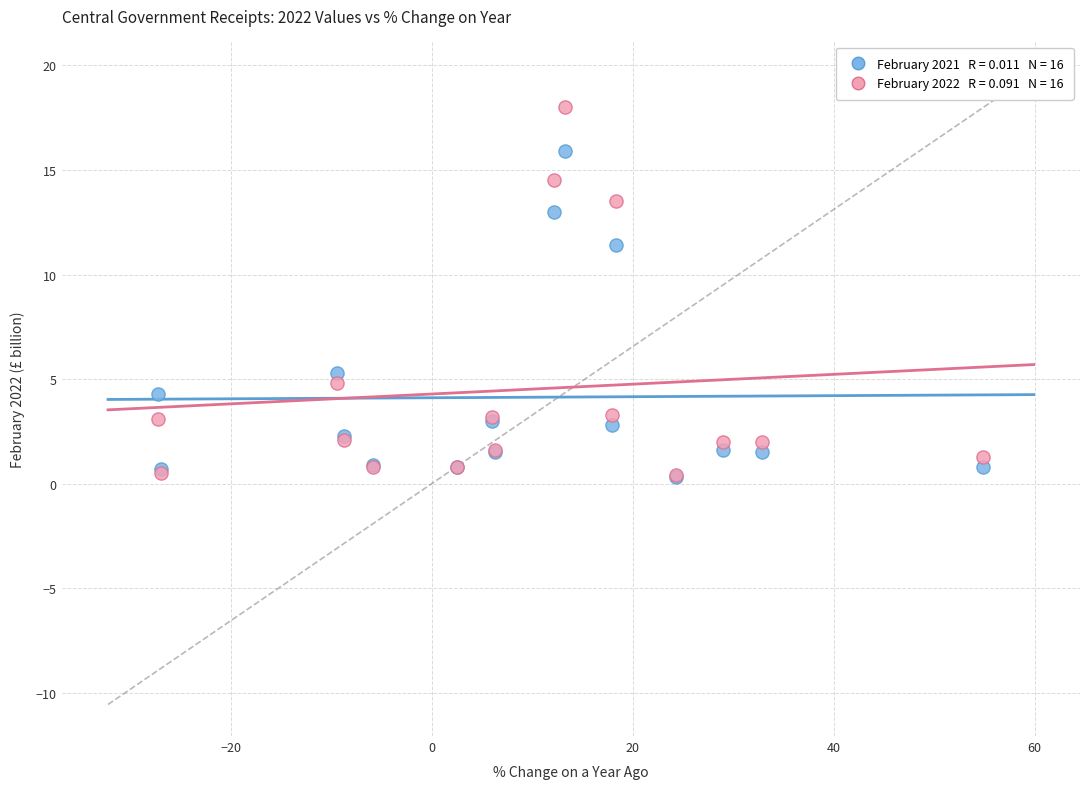

Across all series, what Y value is closest to 9?

11.4